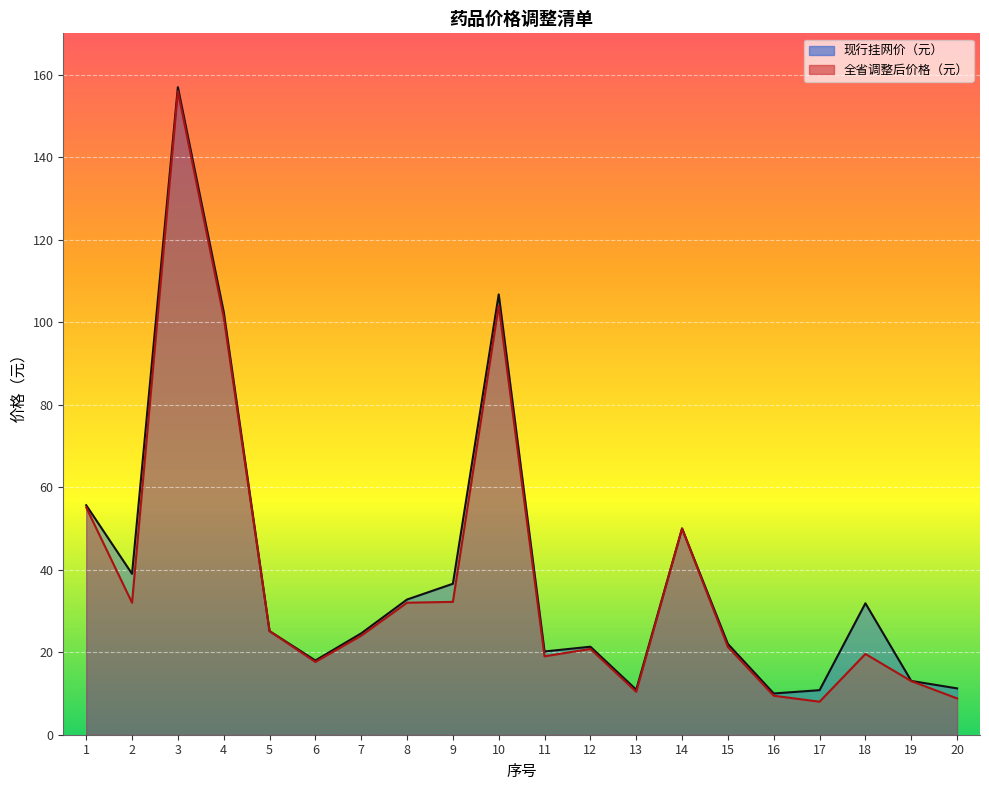

Reading left to right, extract all data points from this chart.

现行挂网价（元）: 55.6	39.0	156.9	102.5	25.1	18.0	24.6	32.8	36.6	106.7	20.2	21.3	10.9	50.0	22.0	10.0	10.8	31.9	13.0	11.2
全省调整后价格（元）: 55.1	32.0	155.9	101.2	25.1	17.6	24.0	32.0	32.2	104.0	19.0	20.8	10.4	50.0	21.3	9.4	8.0	19.6	13.0	8.8